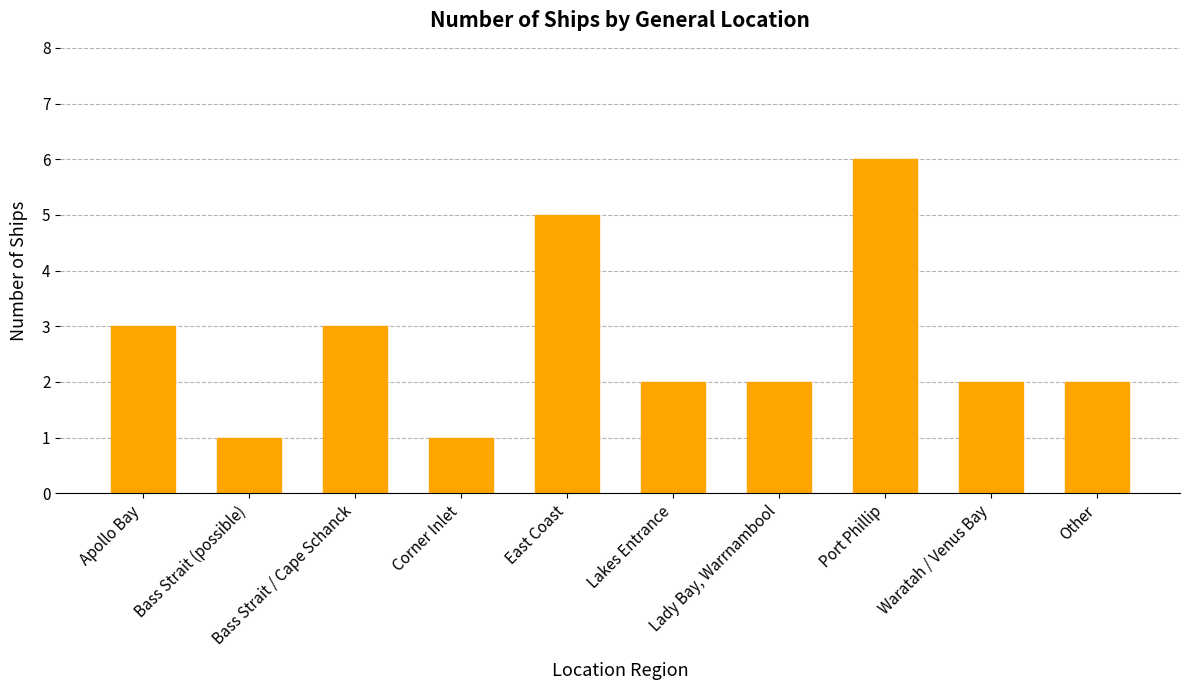

Reading left to right, extract all data points from this chart.

Apollo Bay=3	Bass Strait (possible)=1	Bass Strait / Cape Schanck=3	Corner Inlet=1	East Coast=5	Lakes Entrance=2	Lady Bay, Warrnambool=2	Port Phillip=6	Waratah / Venus Bay=2	Other=2